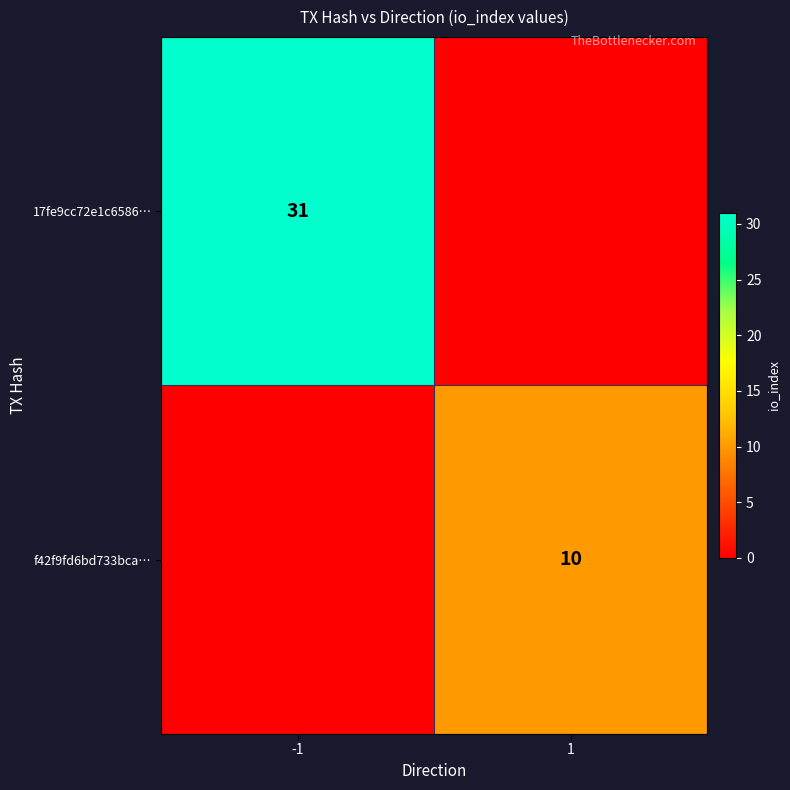

Is it true that f42f9fd6bd733bca… equals 10 at 1?

True